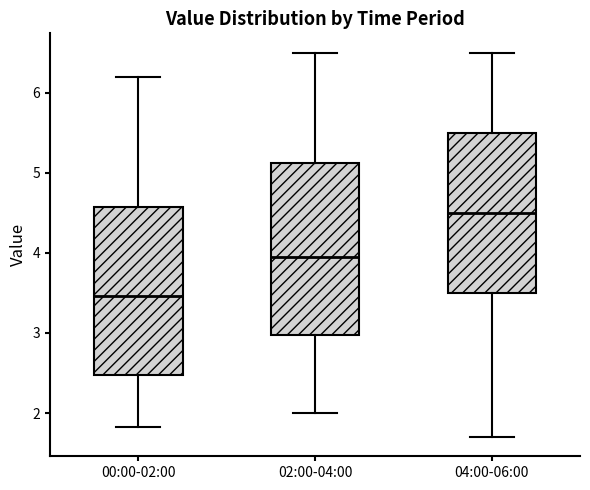

Reading left to right, transcribe this box plot: for each box, give where its median line is, the range the box spans, and where its two whiskers end, as read against the y-axis. The values are not printed on the chart, so give them approximately, as read against the axis.

00:00-02:00: median 3.5, box 2.5 to 4.6, whiskers 1.8 to 6.2
02:00-04:00: median 4.0, box 3.0 to 5.1, whiskers 2.0 to 6.5
04:00-06:00: median 4.5, box 3.5 to 5.5, whiskers 1.7 to 6.5